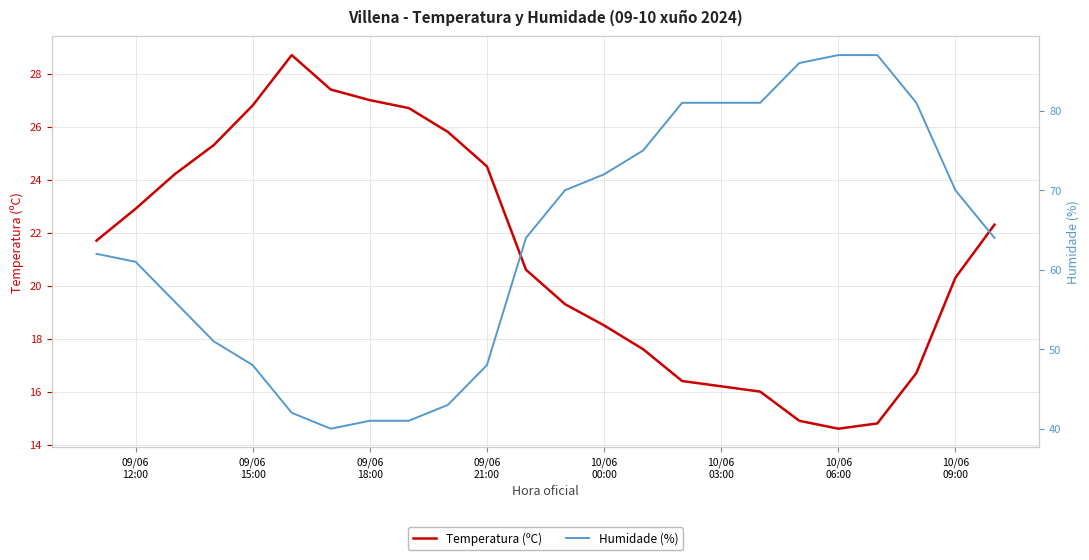

The value of Humidade (%) at 10/06 03:00 is 81.0. True or false?

True